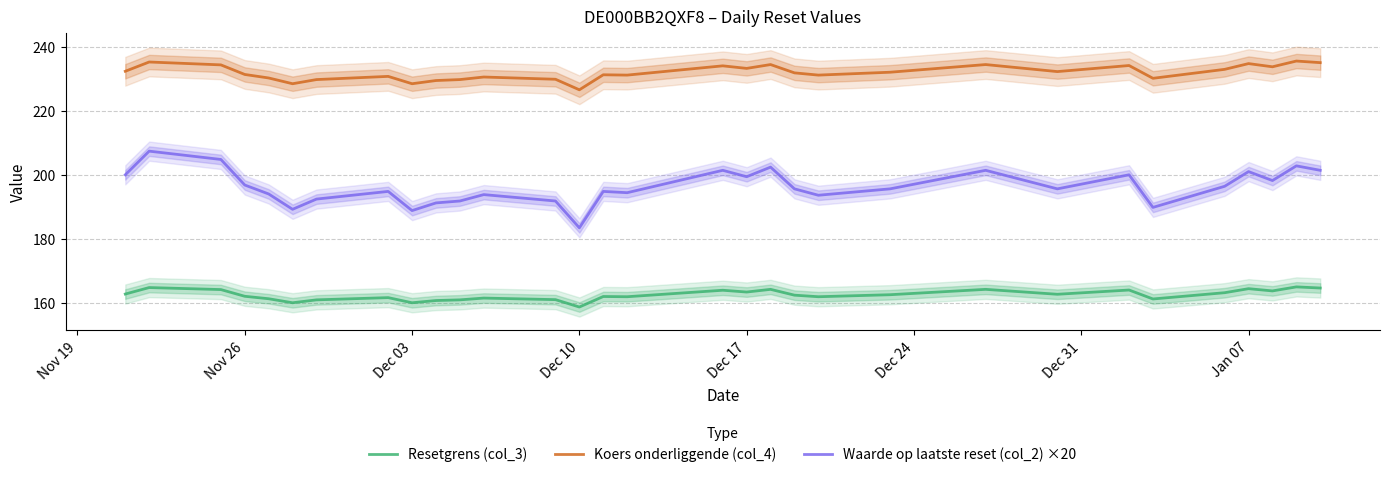

The value of Resetgrens (col_3) at Jan 07 is 268.9. True or false?

False